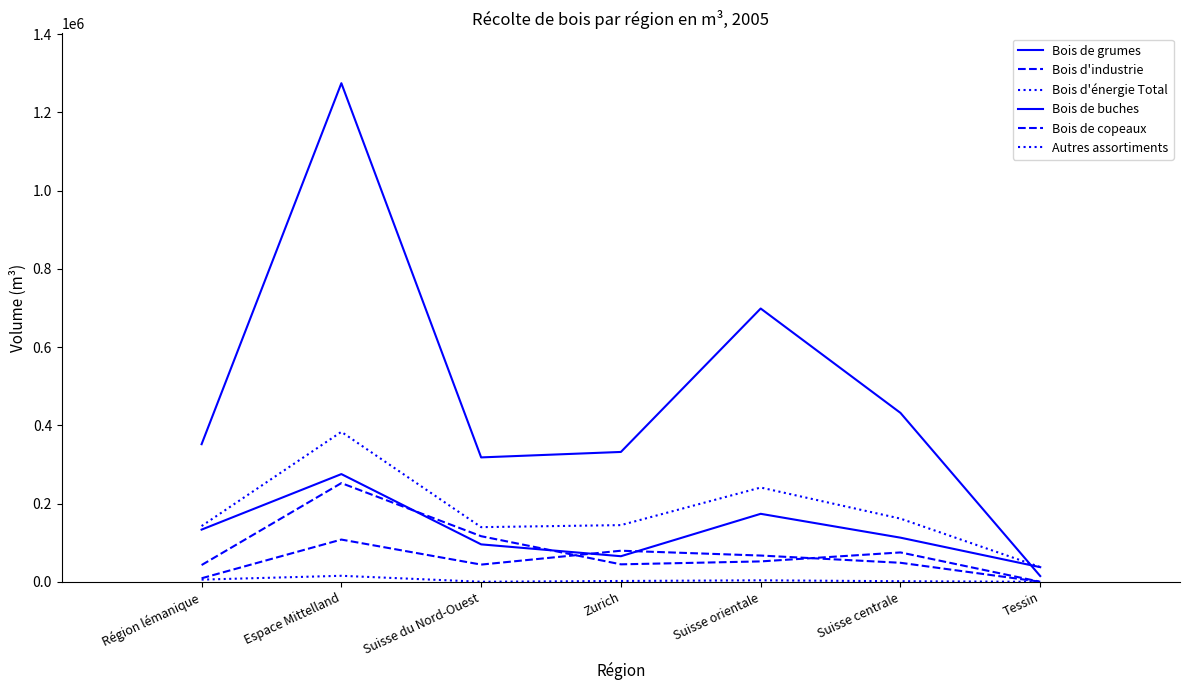

Reading left to right, list all the values displayed in this chart.

Bois de grumes: 351777	1274385	317994	331950	698510	431758	14794
Bois d'industrie: 42876	252361	116586	44696	52164	75123	120
Bois d'énergie Total: 142517	383347	139743	144948	240995	161538	37730
Bois de buches: 133448	275348	95719	65444	173822	112867	37496
Bois de copeaux: 9069	107999	44024	79504	67173	48671	234
Autres assortiments: 5621	15422	182	2144	3820	1549	0